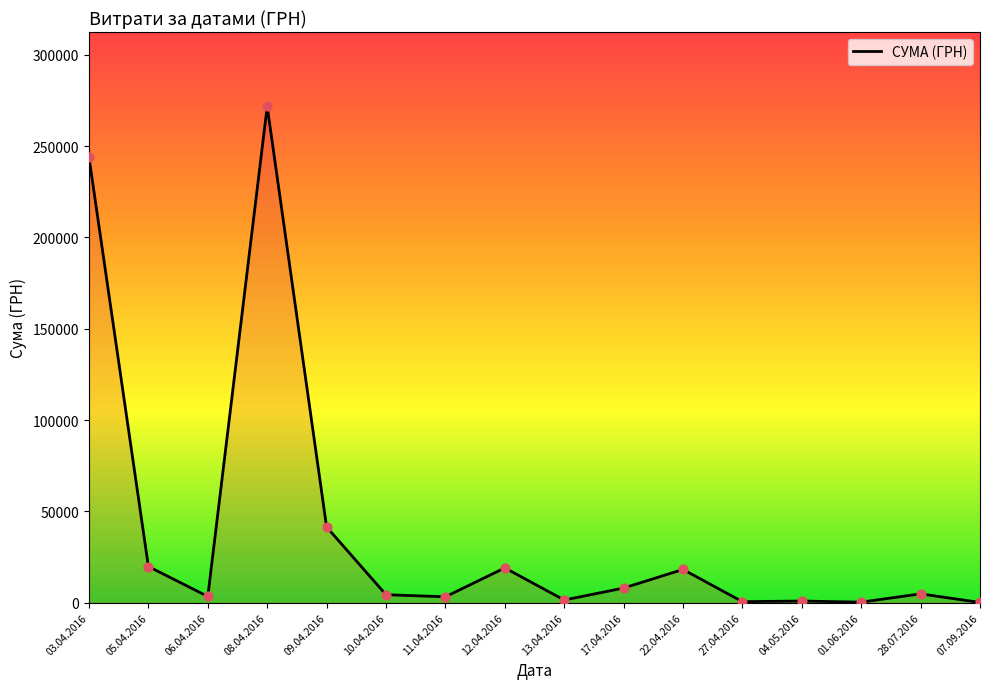

What is the change in value from 11.04.2016 to 07.09.2016?

-3106.6